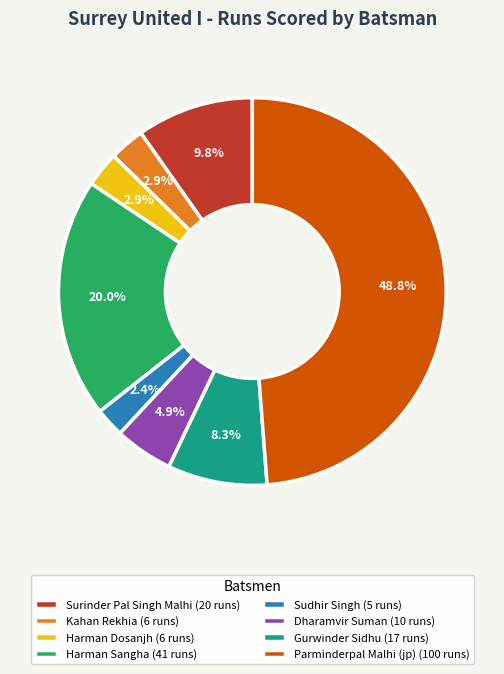

What is the total percentage of Harman Sangha (41 runs) and Harman Dosanjh (6 runs)?

22.9%